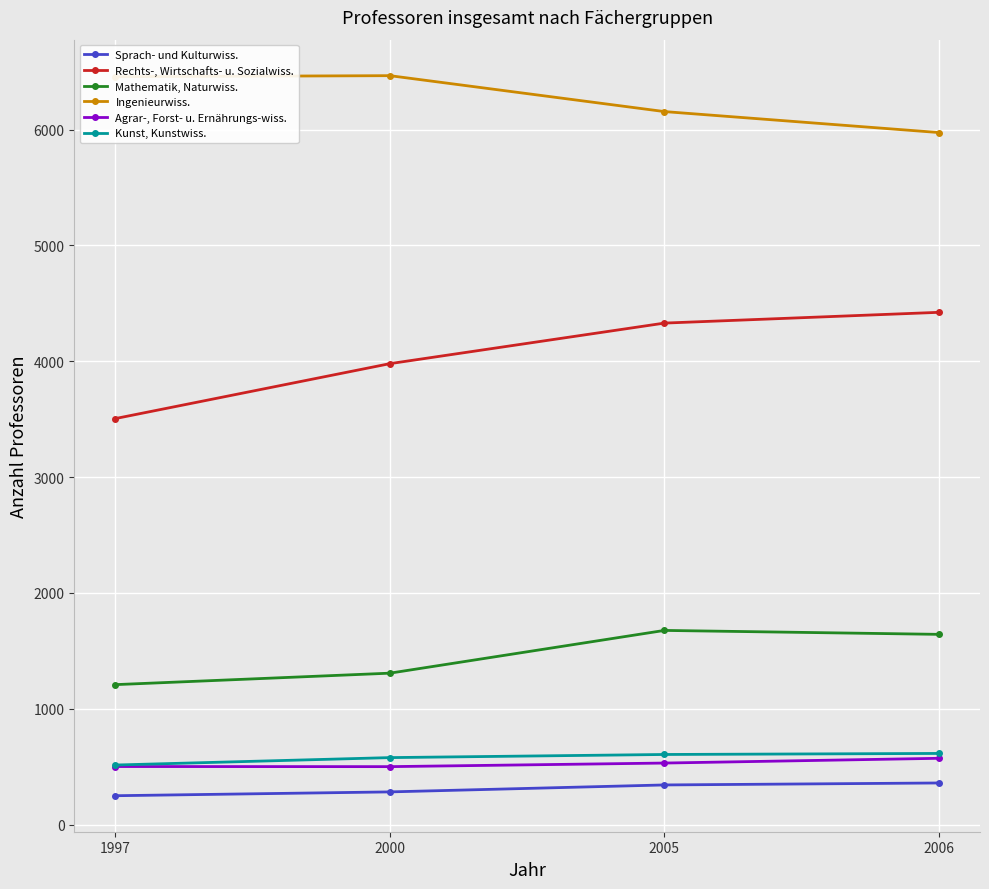

What is the difference between the Sprach- und Kulturwiss. values at 2005 and 1997?

93